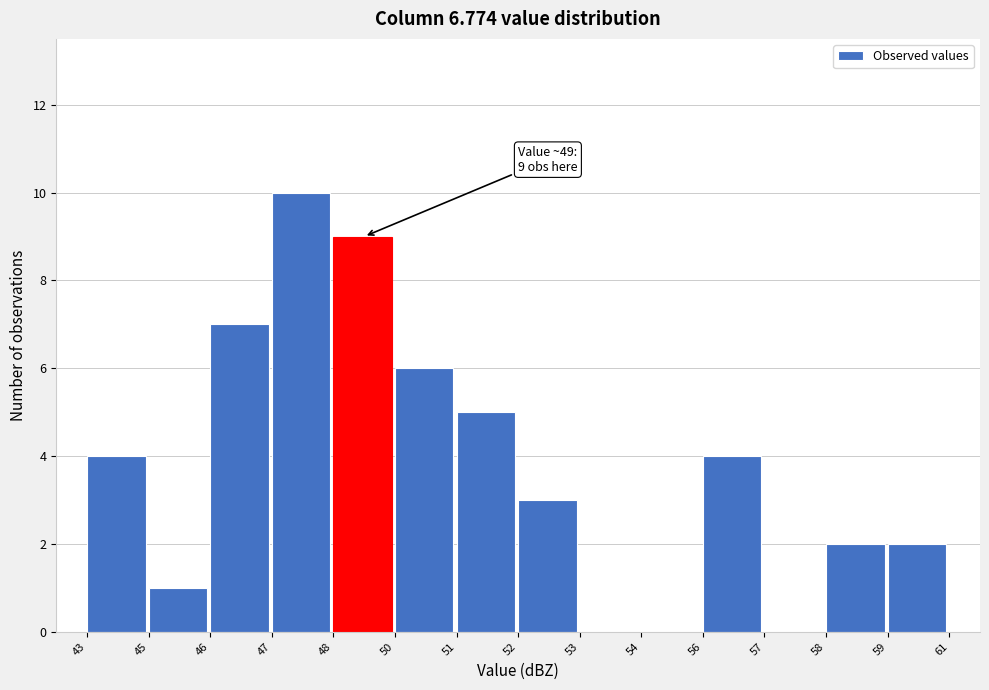

Reading left to right, transcribe all the data shown in this chart.

43=4	45=1	46=7	47=10	48=9	50=6	51=5	52=3	53=0	54=0	56=4	57=0	58=2	59=2